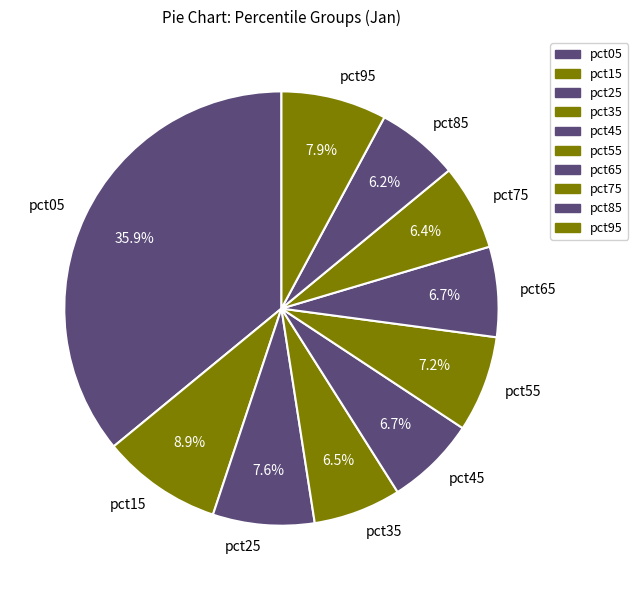

The pct45 slice represents 12% of the pie. True or false?

False